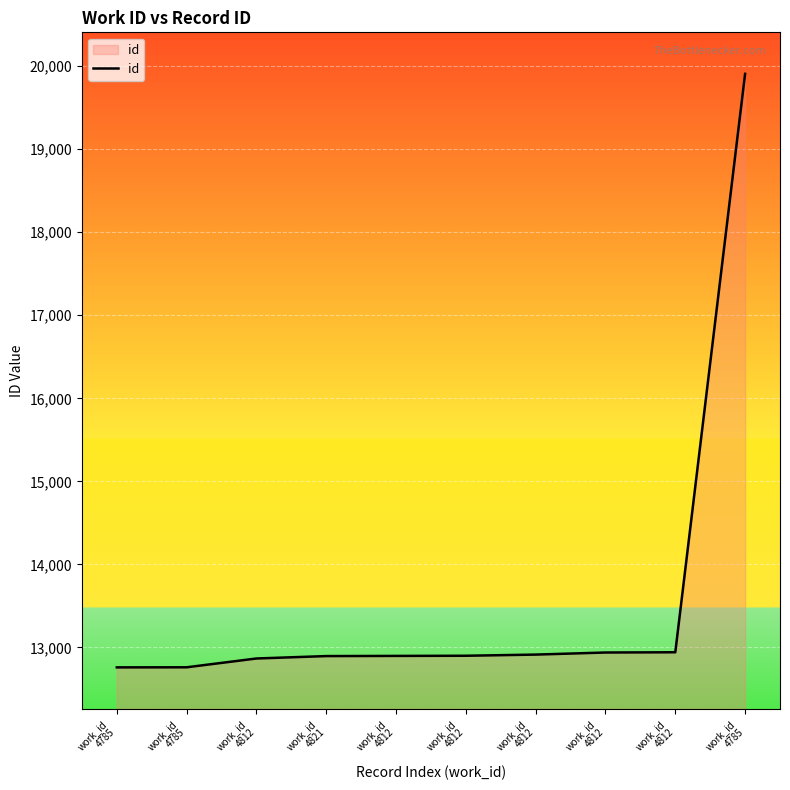

Reading left to right, transcribe all the data shown in this chart.

12760	12761	12867	12896	12898	12900	12914	12939	12942	19907